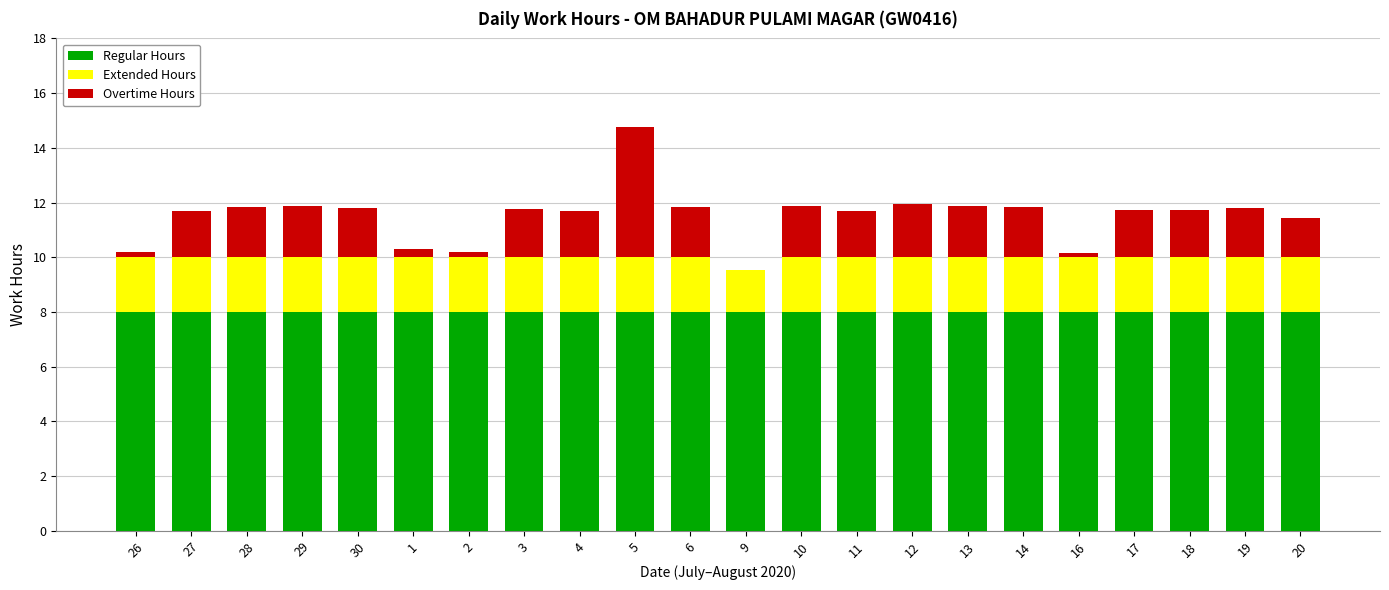

The value of Regular Hours at 19 is 12.1. True or false?

False